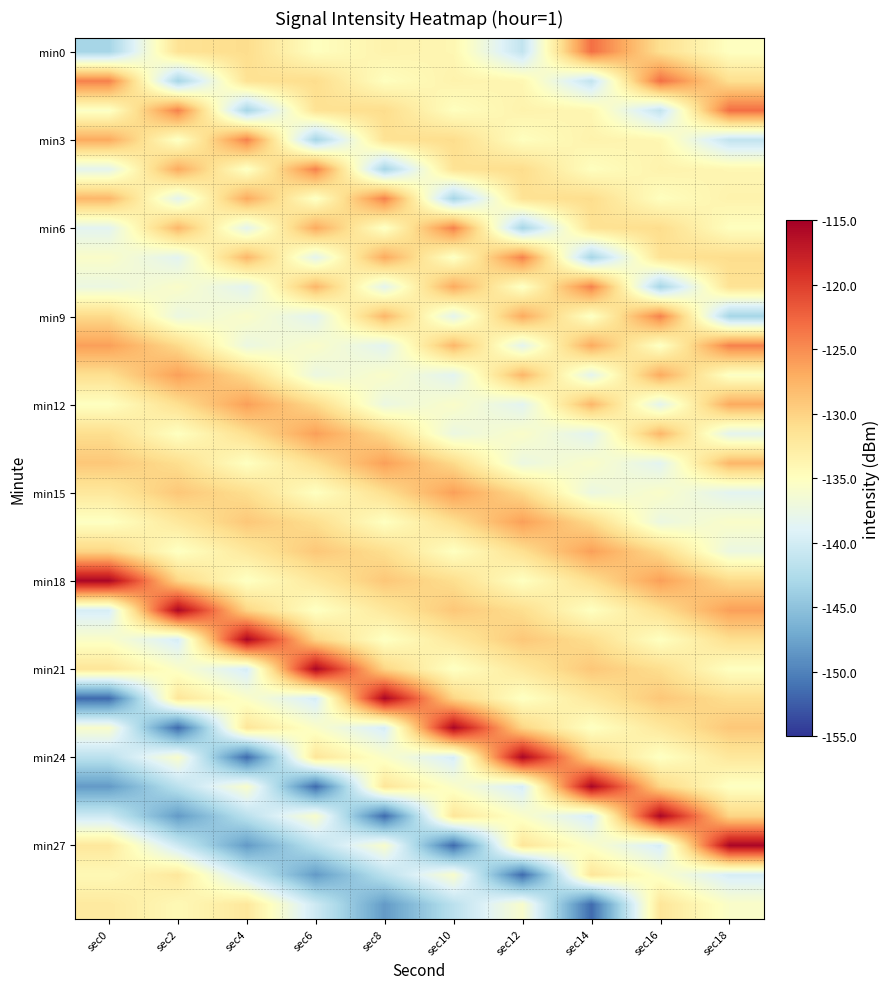

At which category does the chart reach its minimum across all series?

sec0